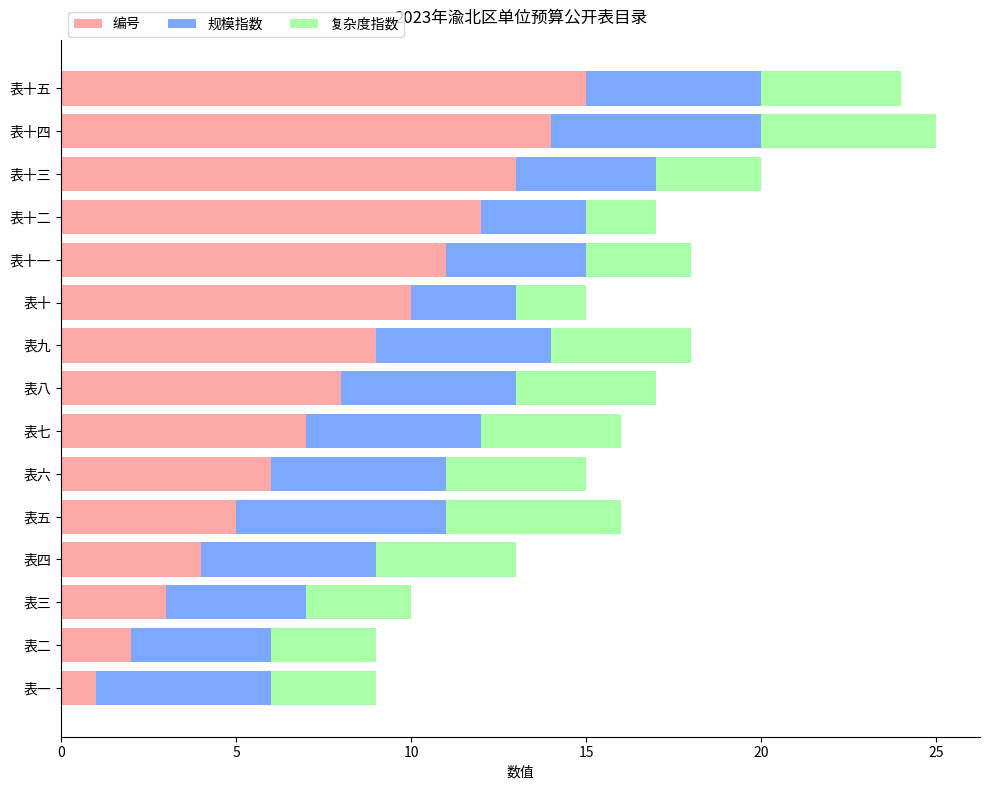

What is the total value across all series at 表六?

15